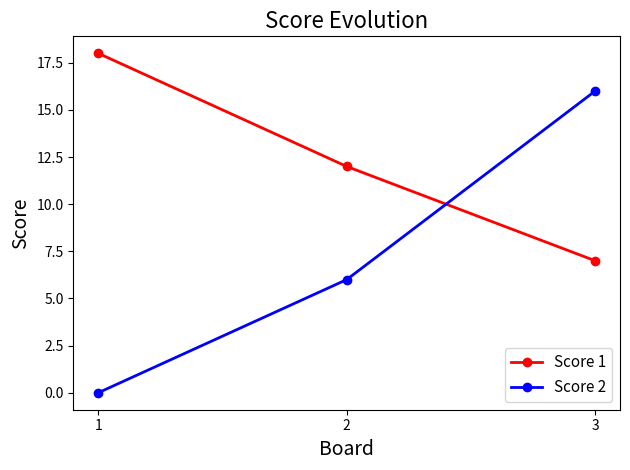

Which series has the largest range (max minus min)?

Score 2